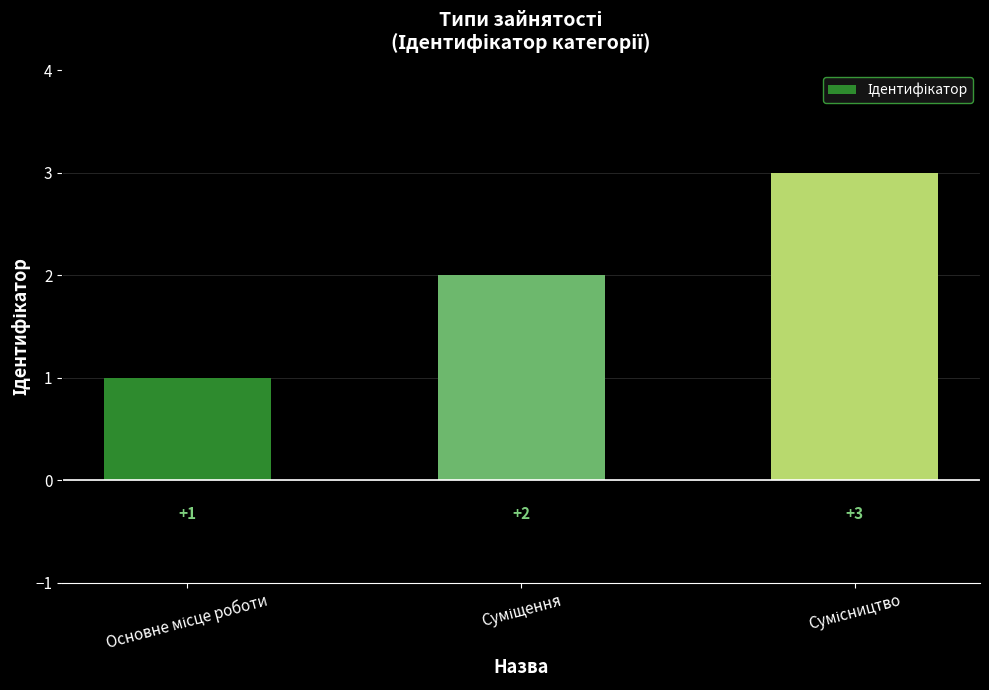

What is the sum of all values?

6